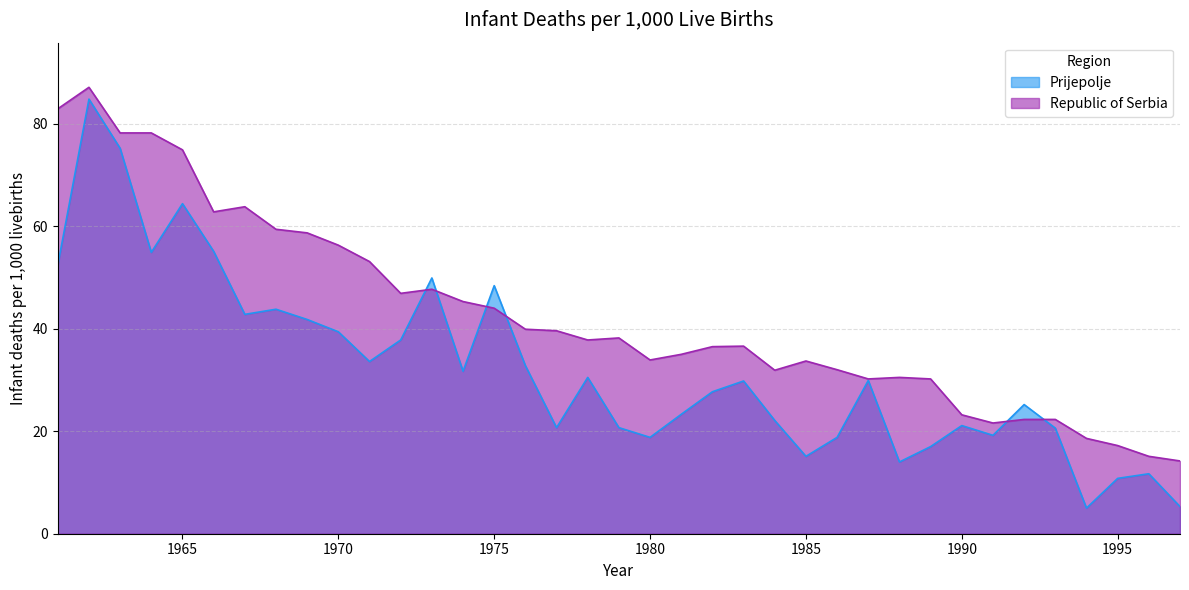

What is the total value across all series at 1996?

26.8